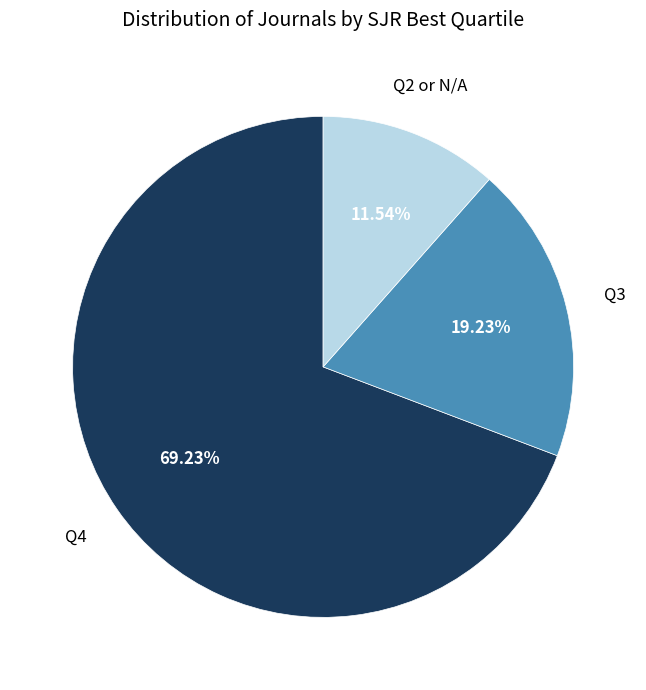

Count the number of slices in the pie.

3